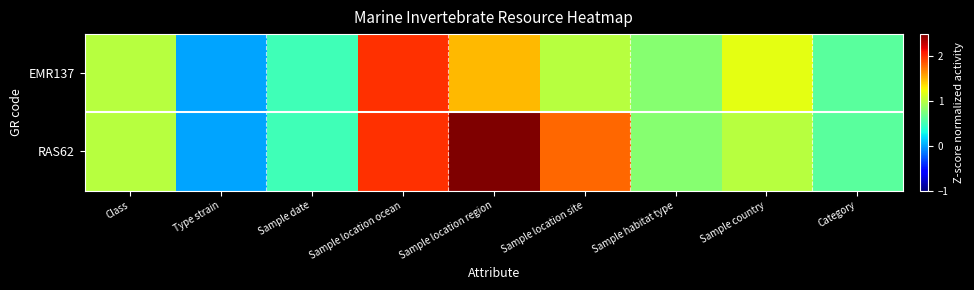

Reading left to right, what are all the values shown in this chart?

EMR137: Class=1.0	Type strain=0.0	Sample date=0.5	Sample location ocean=2.0	Sample location region=1.5	Sample location site=1.0	Sample habitat type=0.8	Sample country=1.2	Category=0.6
RAS62: Class=1.0	Type strain=0.0	Sample date=0.5	Sample location ocean=2.0	Sample location region=2.5	Sample location site=1.8	Sample habitat type=0.8	Sample country=1.0	Category=0.6